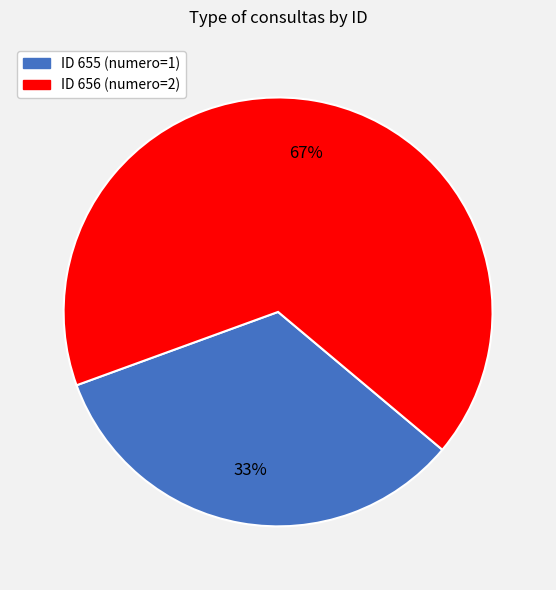

Is there any slice that represents more than half of the pie?

Yes